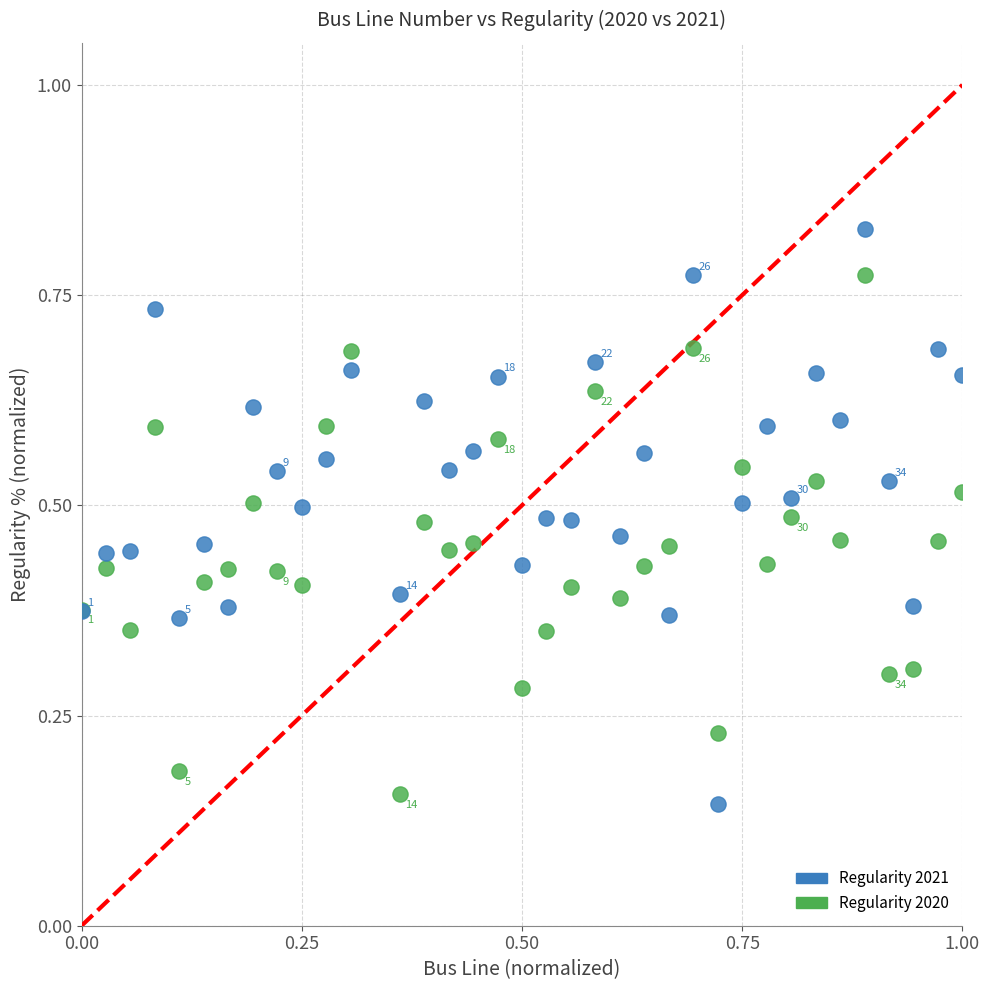

Which series contains the lowest Y value?

Regularity 2021